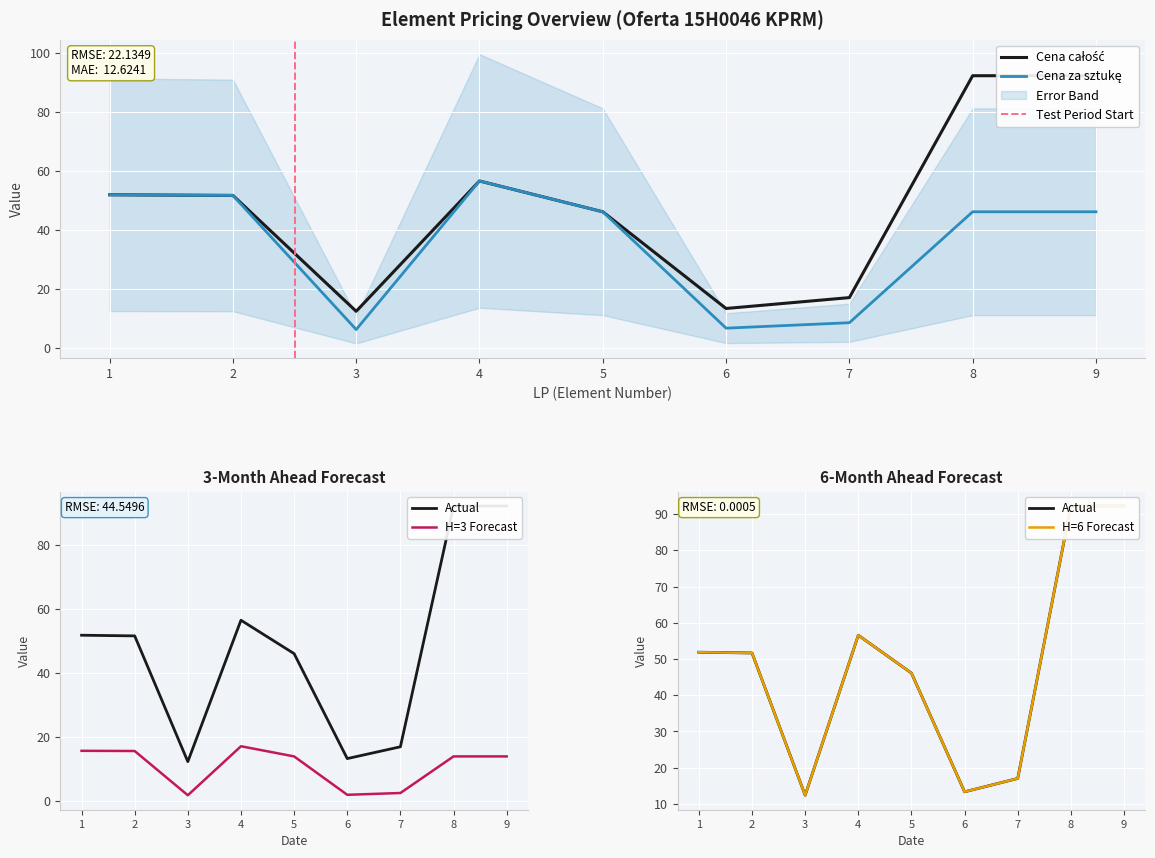

How many lines are shown in the chart?

3